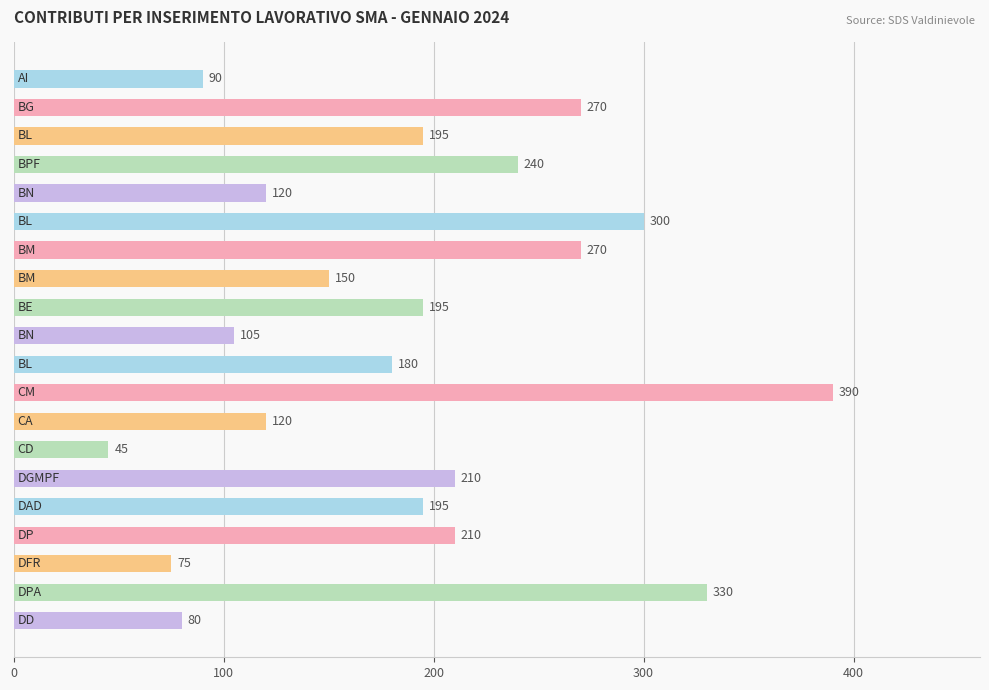

How many distinct data groups are displayed?

1